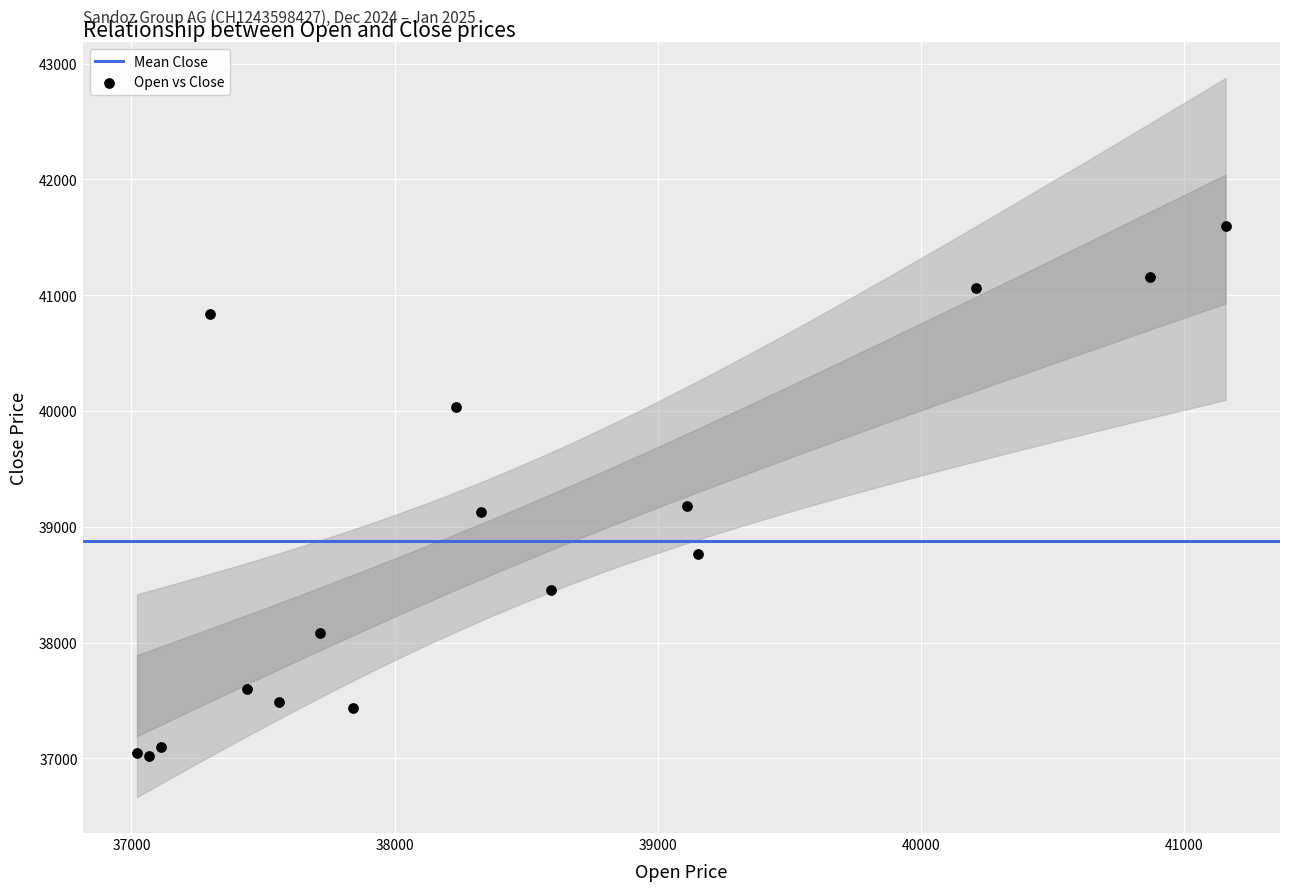

What is the range of X values (max minus min)?

4137